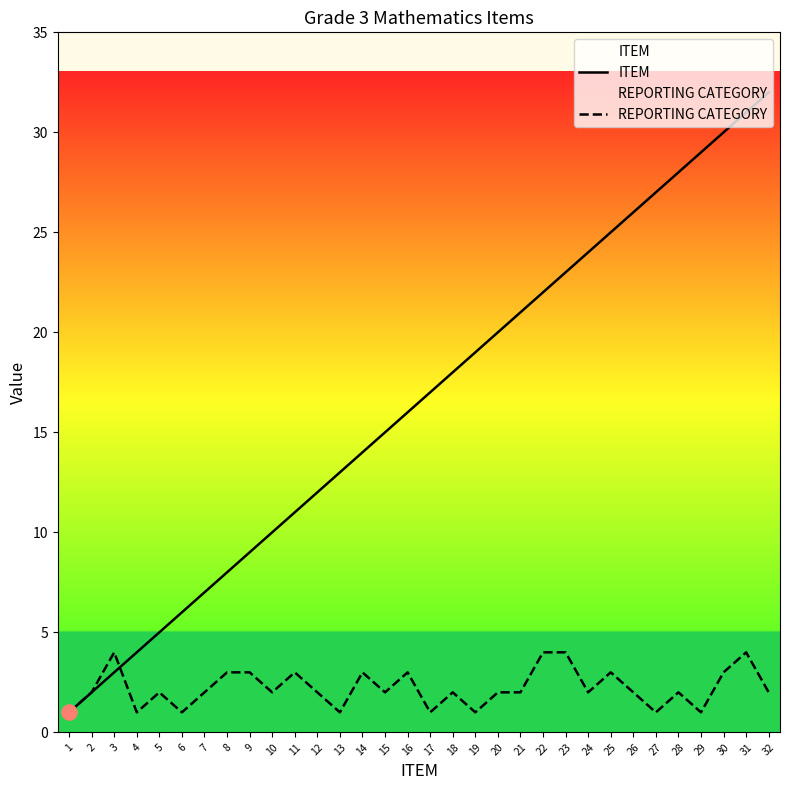

Is the value of ITEM at 29 greater than the value of REPORTING CATEGORY at 28?

Yes